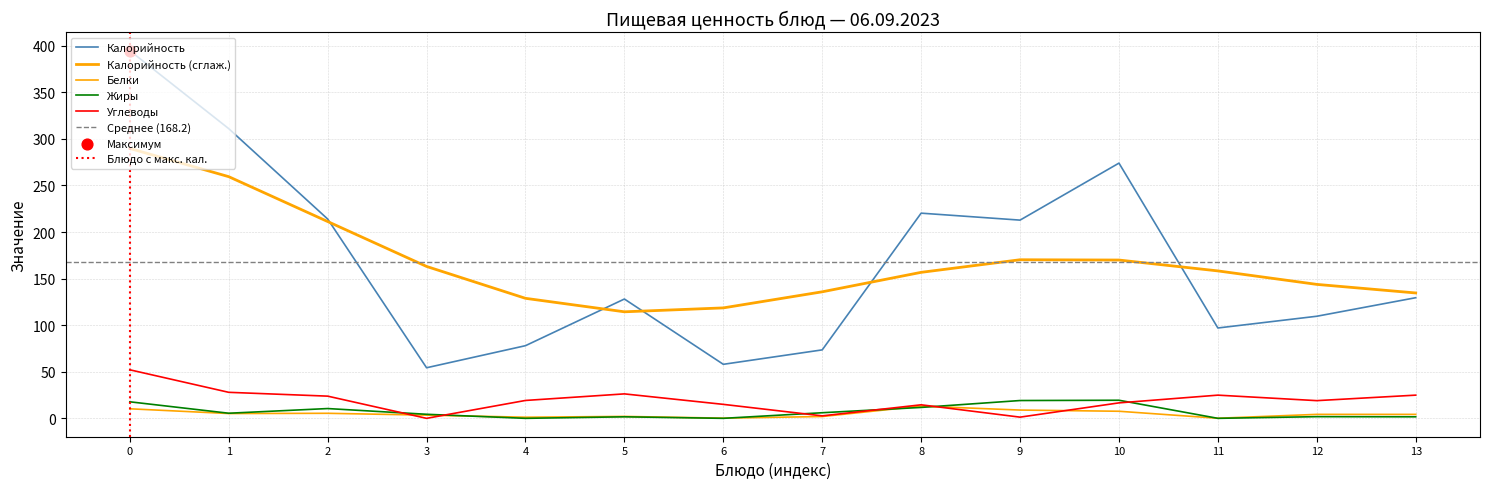

Which series has the widest spread of Y values?

Калорийность